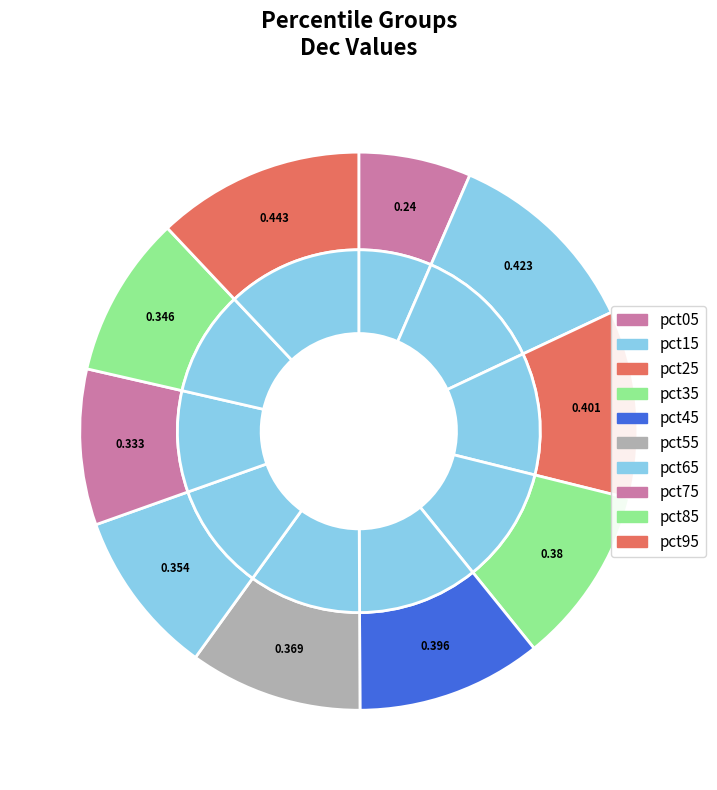

Which category has the biggest portion of the pie?

pct95